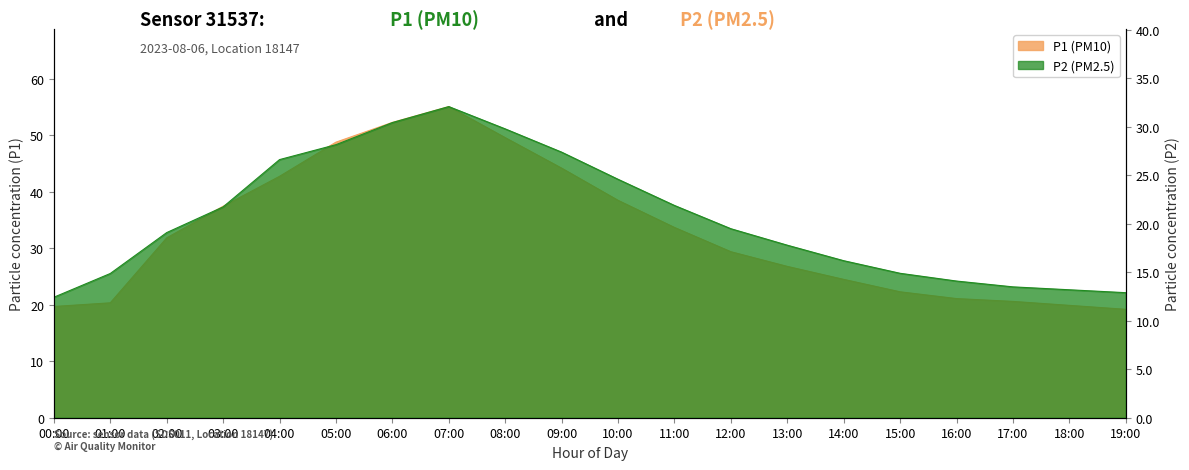

At 05:00, list the series in order from smallest to largest.

P2, P1